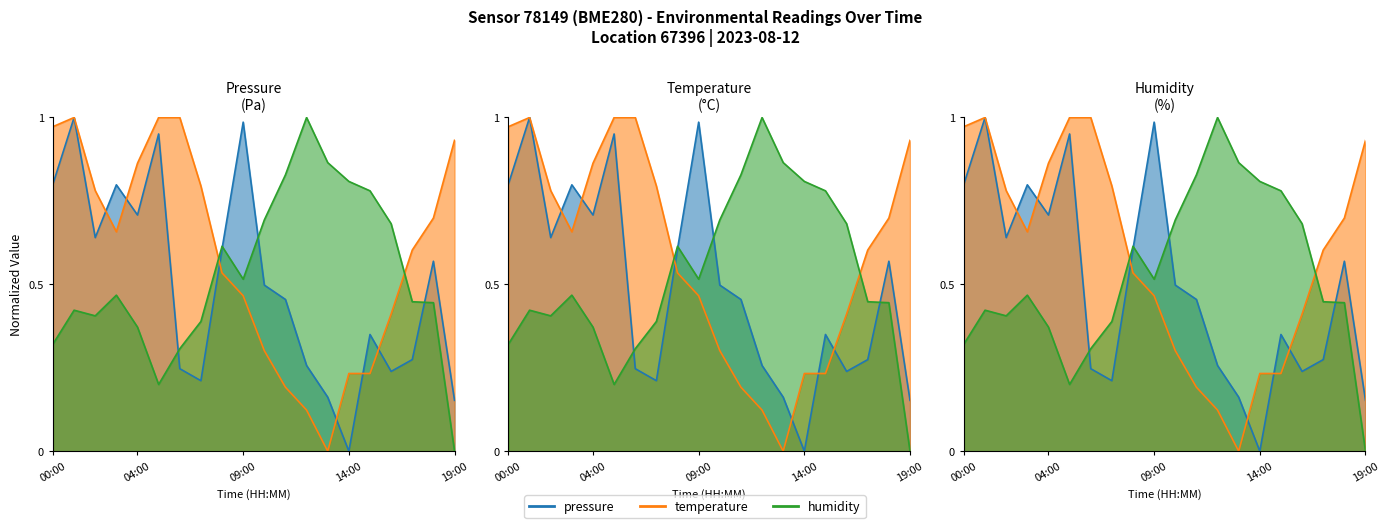

The pressure series shows 0.2 at 11:00. True or false?

False